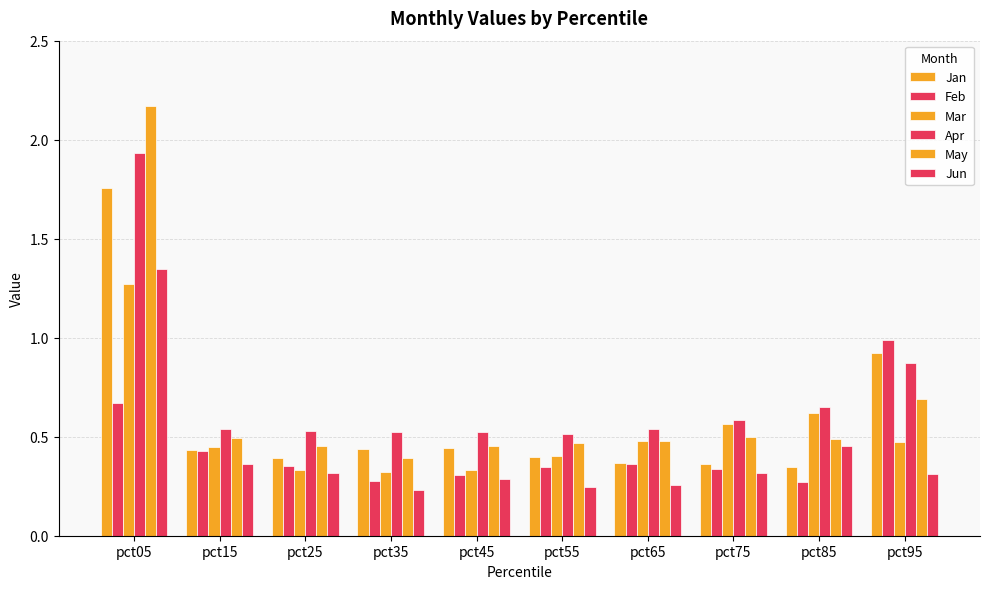

Reading right to left, what are all the values shown in this chart?

Jan: pct95=0.9	pct85=0.3	pct75=0.4	pct65=0.4	pct55=0.4	pct45=0.4	pct35=0.4	pct25=0.4	pct15=0.4	pct05=1.8
Feb: pct95=1.0	pct85=0.3	pct75=0.3	pct65=0.4	pct55=0.3	pct45=0.3	pct35=0.3	pct25=0.4	pct15=0.4	pct05=0.7
Mar: pct95=0.5	pct85=0.6	pct75=0.6	pct65=0.5	pct55=0.4	pct45=0.3	pct35=0.3	pct25=0.3	pct15=0.4	pct05=1.3
Apr: pct95=0.9	pct85=0.6	pct75=0.6	pct65=0.5	pct55=0.5	pct45=0.5	pct35=0.5	pct25=0.5	pct15=0.5	pct05=1.9
May: pct95=0.7	pct85=0.5	pct75=0.5	pct65=0.5	pct55=0.5	pct45=0.5	pct35=0.4	pct25=0.5	pct15=0.5	pct05=2.2
Jun: pct95=0.3	pct85=0.5	pct75=0.3	pct65=0.3	pct55=0.2	pct45=0.3	pct35=0.2	pct25=0.3	pct15=0.4	pct05=1.3